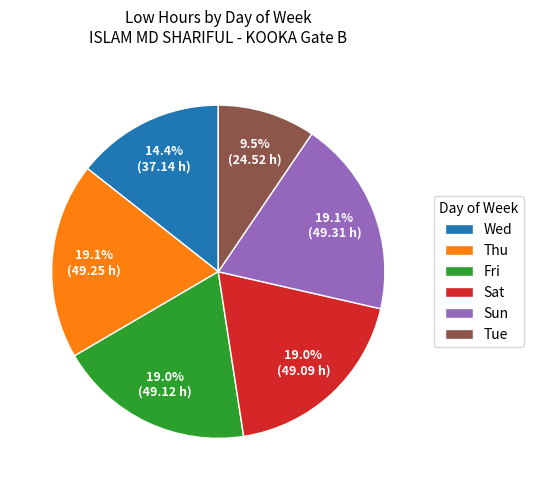

What percentage do Tue and Sat together represent?

28.5%